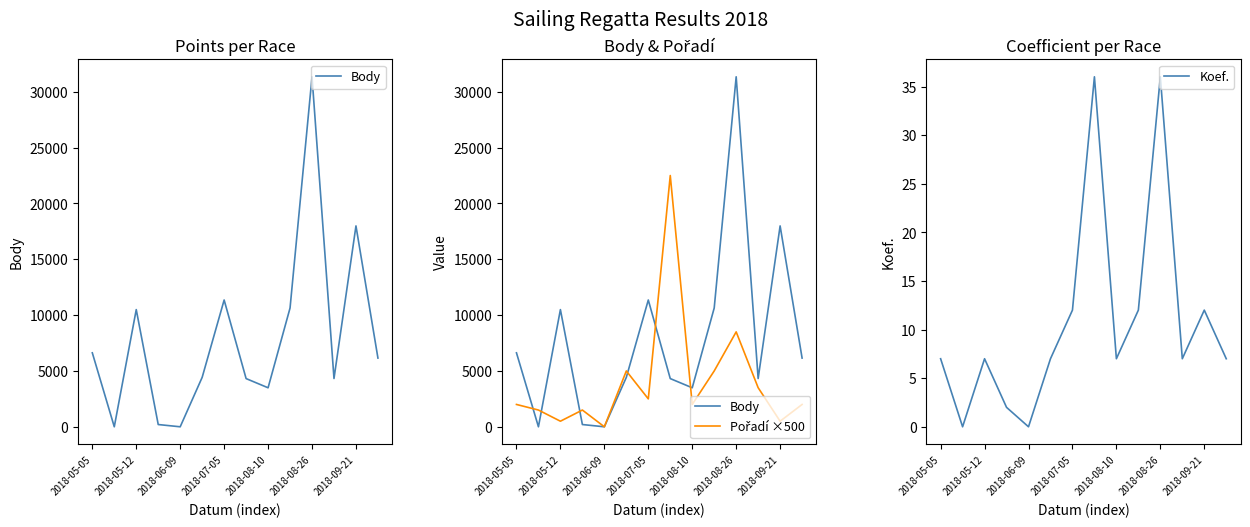

The value of Koef. at 2018-05-12 is 4. True or false?

False